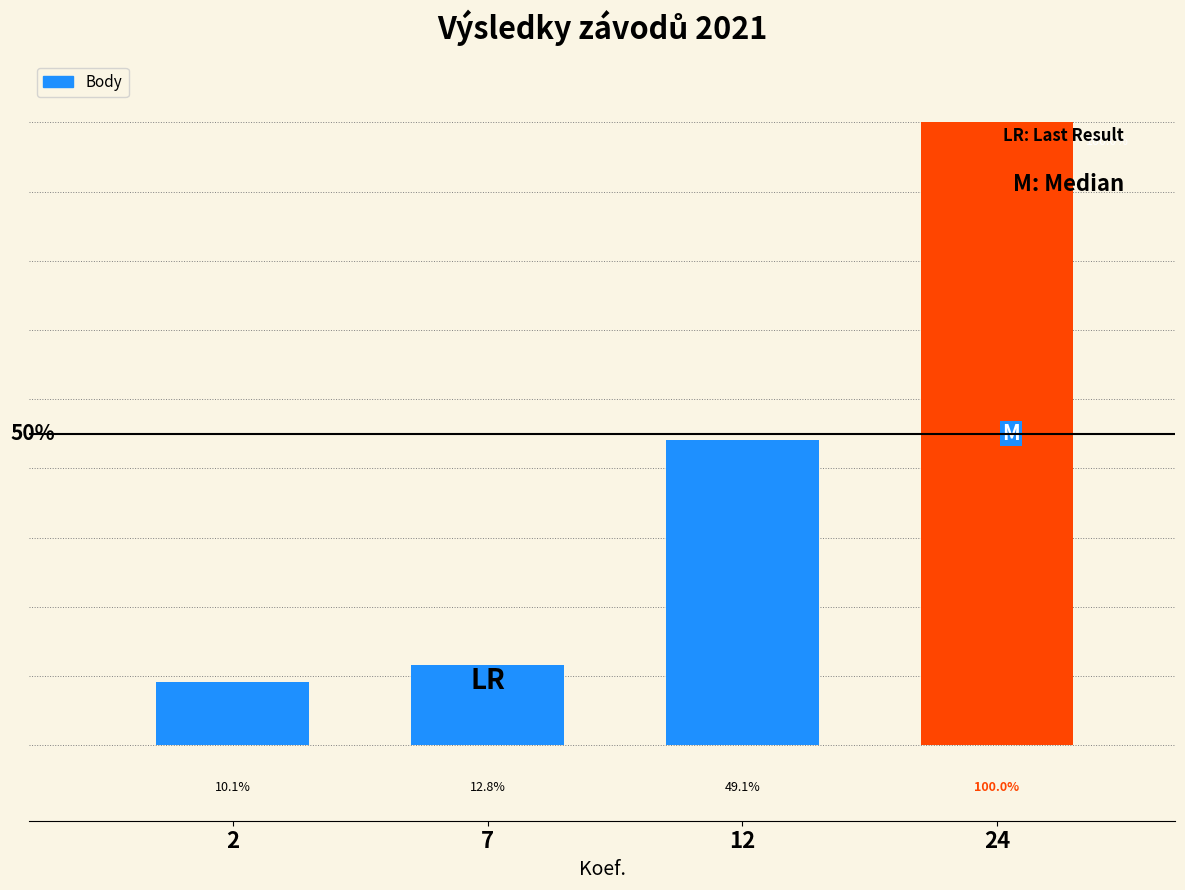

Reading left to right, list all the values displayed in this chart.

2=2078	7=2640	12=10096	24=20576